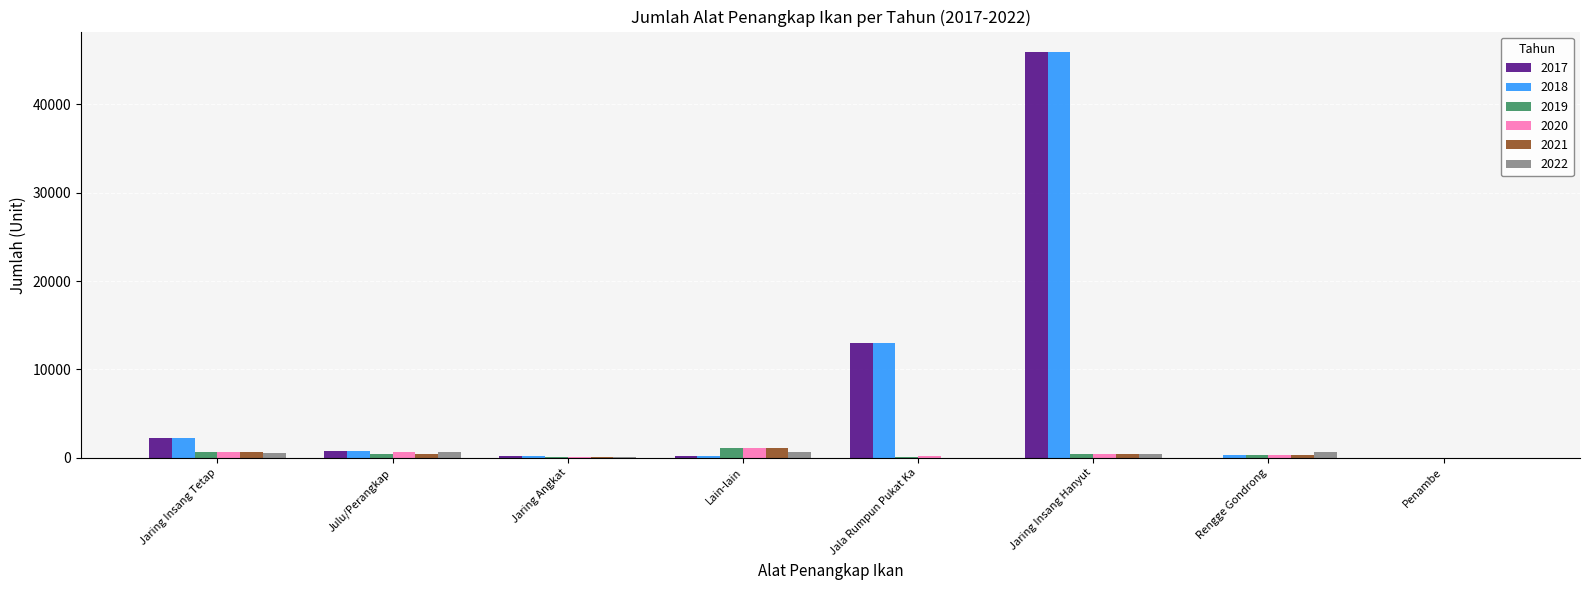

The value of 2019 at Jaring Angkat is 64. True or false?

True